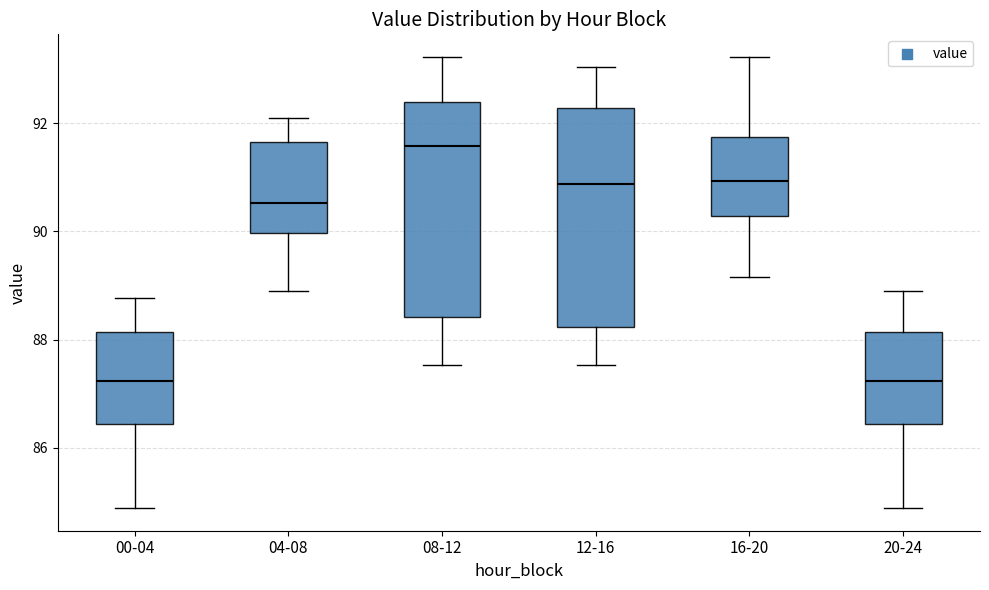

Where does the lower whisker of the box for 00-04 end on the y-axis? The values are not printed on the chart, so give them approximately, as read against the axis.

84.8